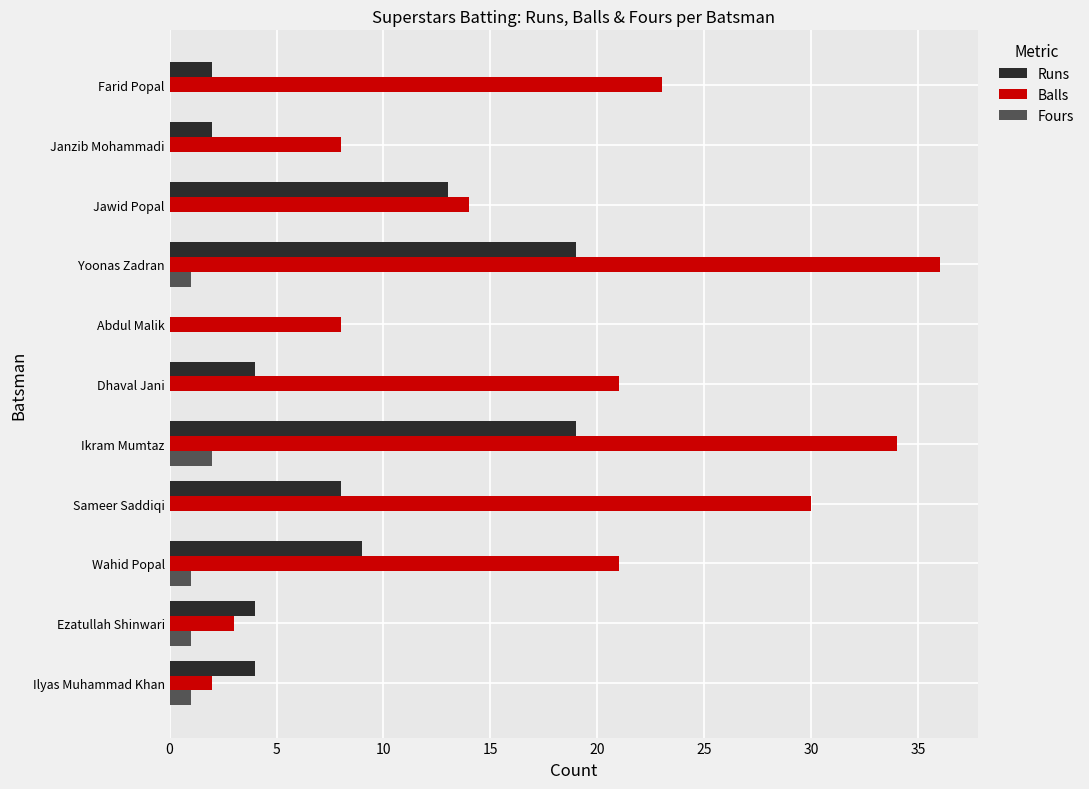

What is the sum of all Balls values?

200